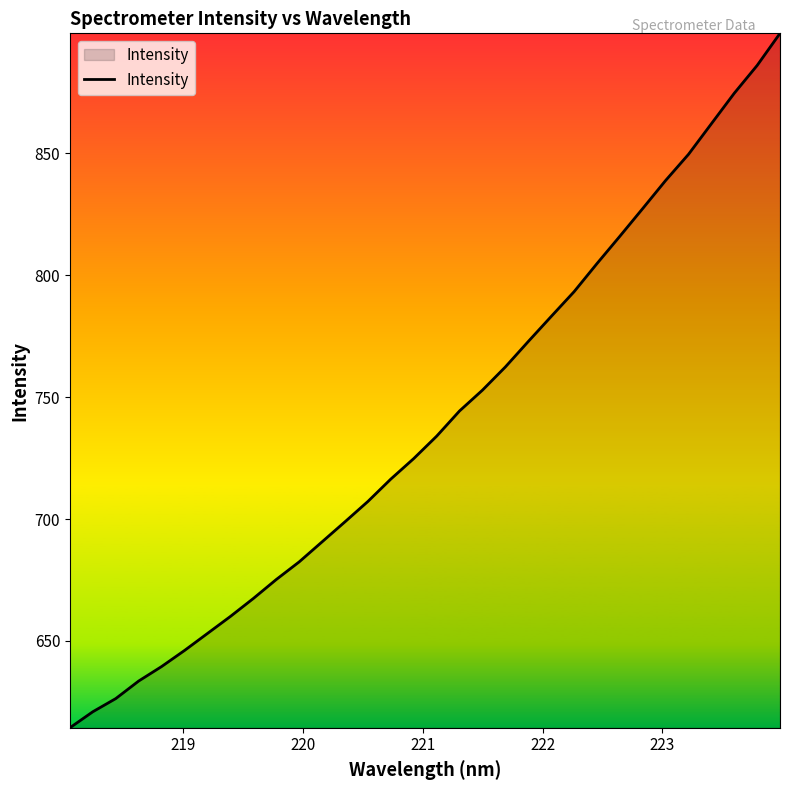

Reading left to right, transcribe all the data shown in this chart.

614.4	621.0	626.4	633.6	639.5	646.1	653.1	660.1	667.4	675.2	682.4	690.7	698.9	707.2	716.4	724.8	734.0	744.4	752.9	762.4	772.8	783.1	793.3	804.8	816.0	827.4	838.9	849.6	862.2	874.7	886.1	899.3